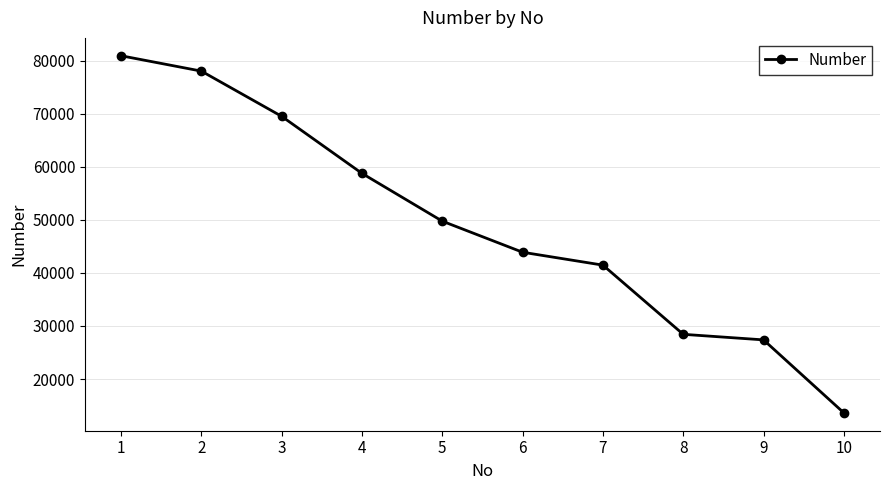

Where does the data first go above 49740?

1